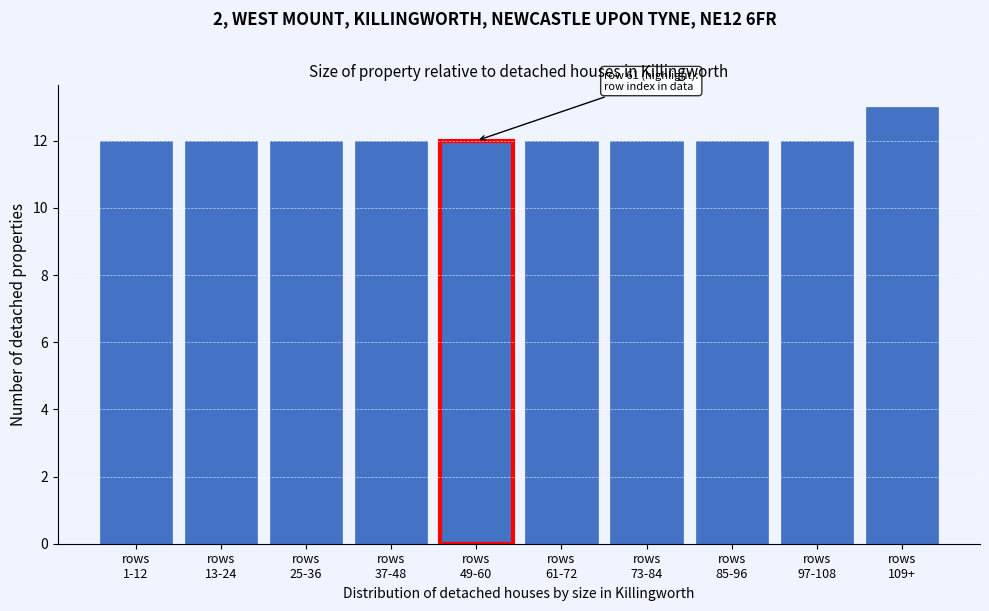

Reading right to left, extract all data points from this chart.

13	12	12	12	12	12	12	12	12	12